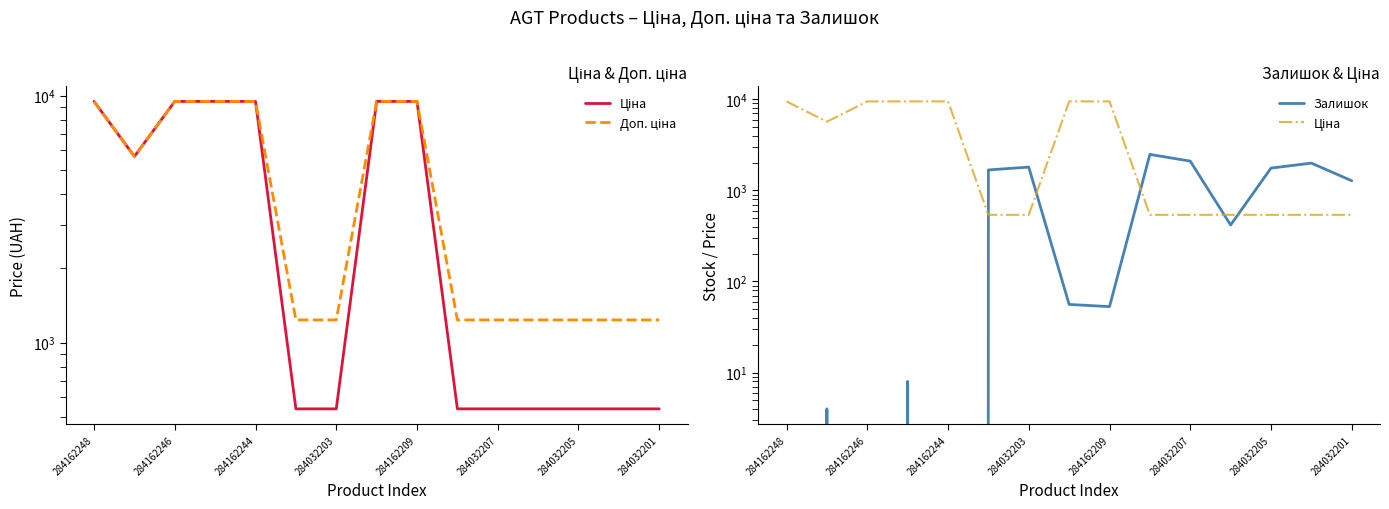

The value of Залишок at 284032207 is 2279.2. True or false?

False